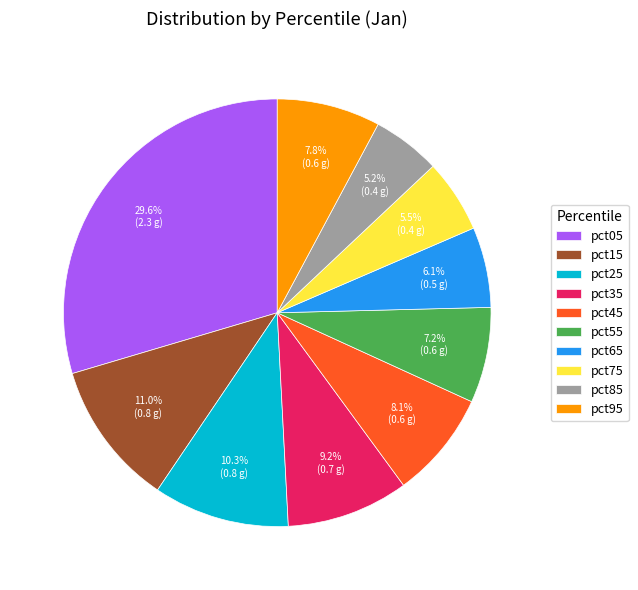

To the nearest percent, what is the difference between the largest and smallest slice percentages?

24%